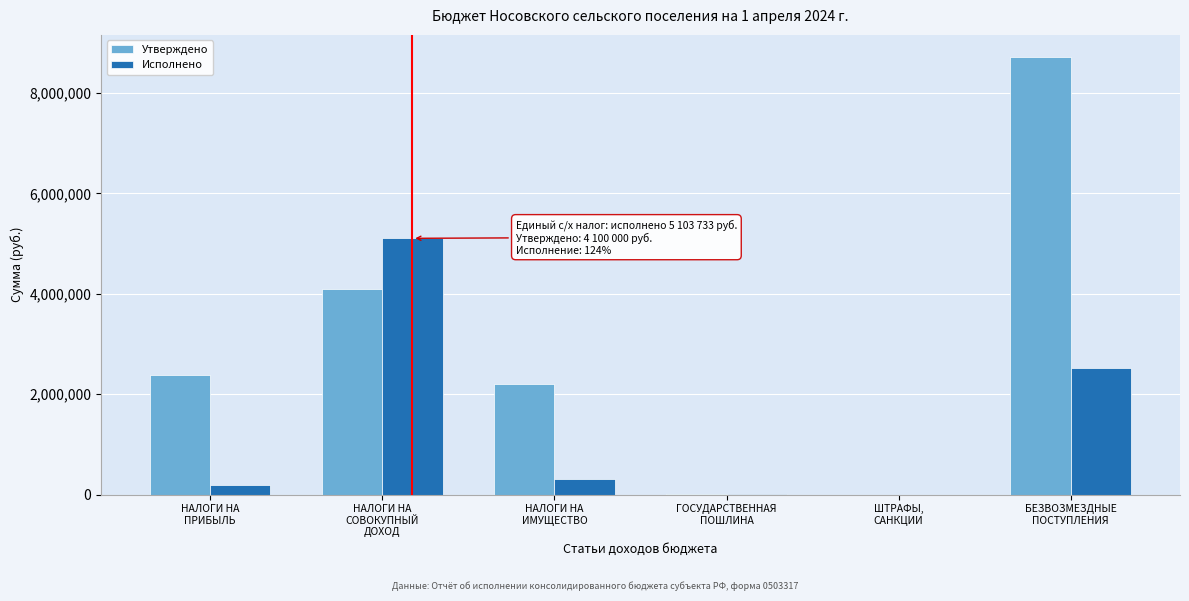

Which series has the largest total across all categories?

Утверждено